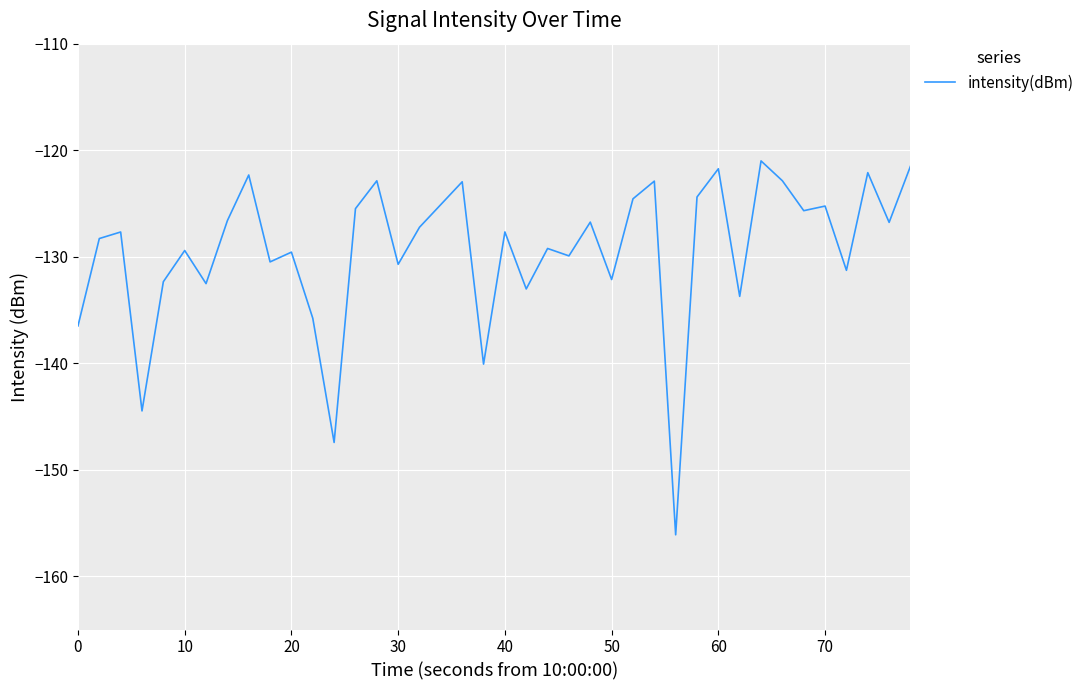

What is the difference between the maximum and minimum values?

35.1